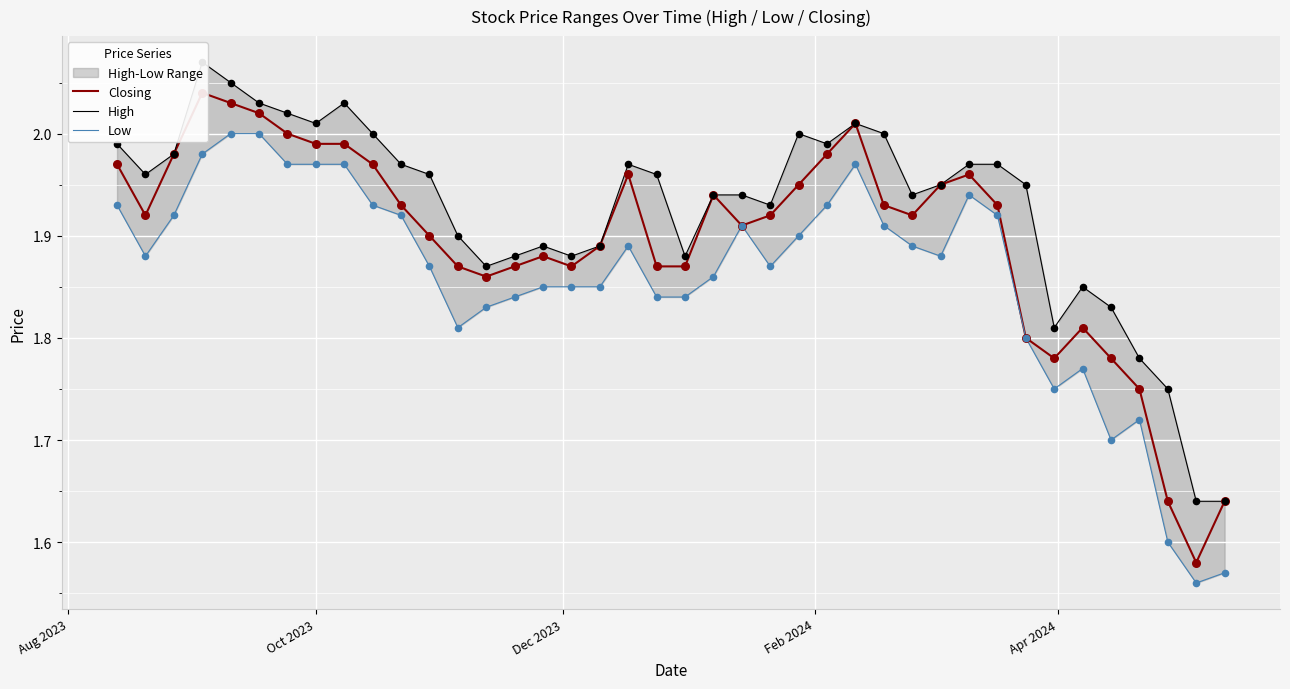

Is the value of Closing at 12 greater than the value of High at 5?

No